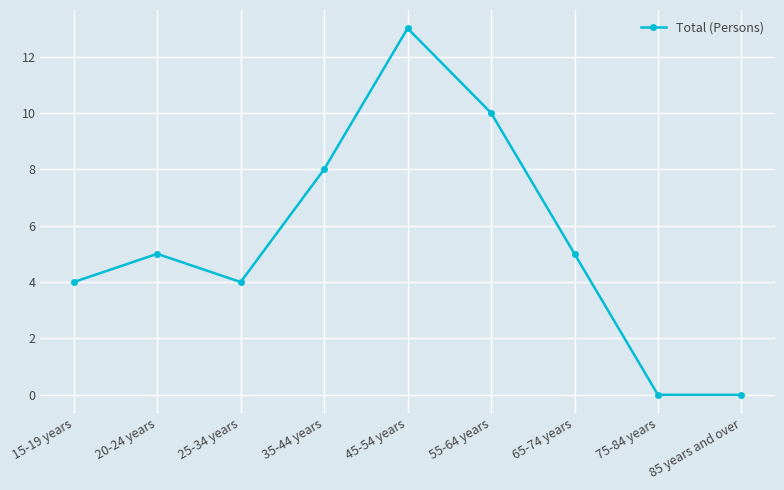

Which category has the highest value across all series?

45-54 years